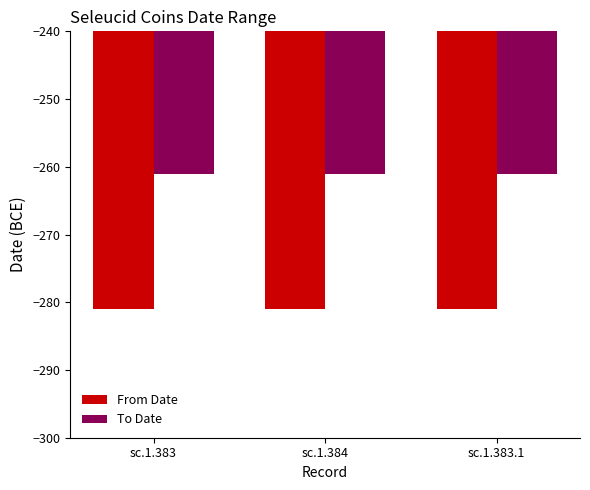

What is the average value of the From Date series?

-281